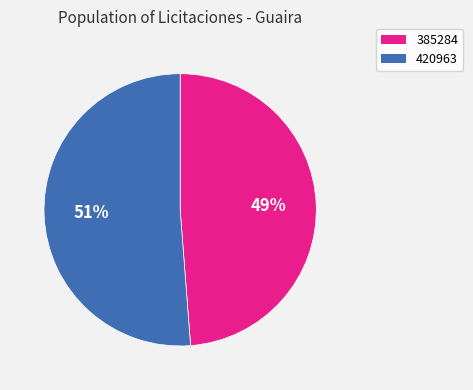

To the nearest percent, what is the difference between the largest and smallest slice percentages?

2%